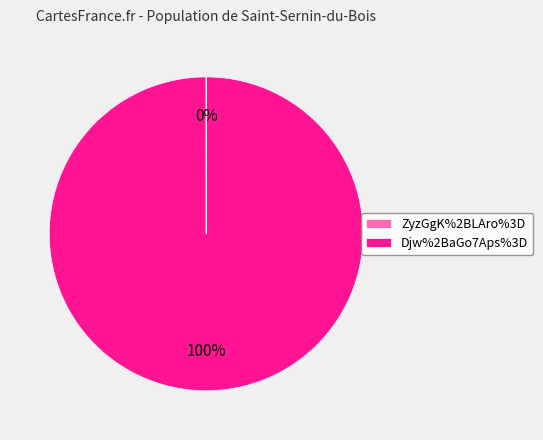

To the nearest percent, what is the average slice percentage?

50%